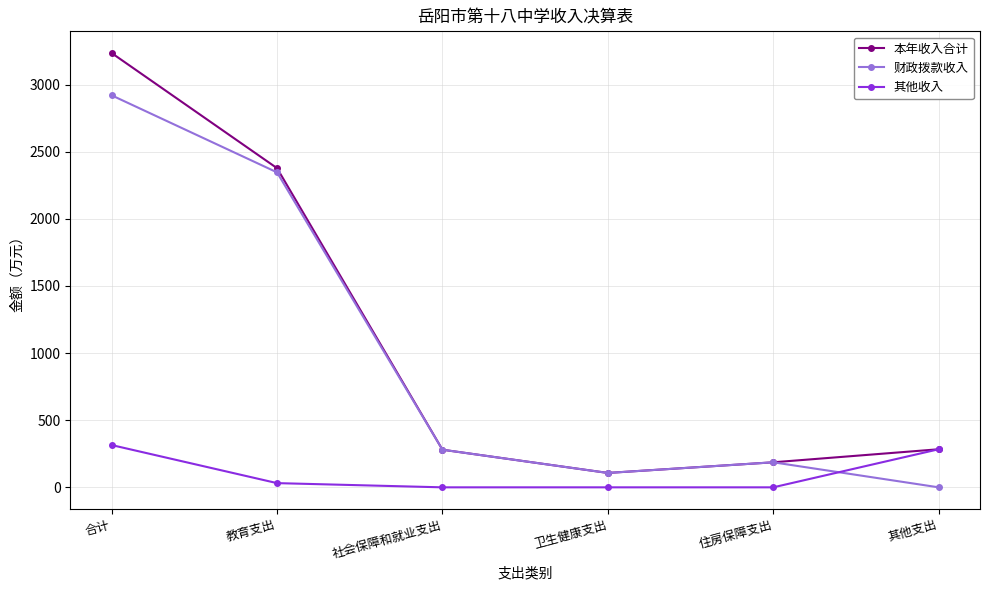

True or false: 其他收入 has more than 1 interior local peaks.

False